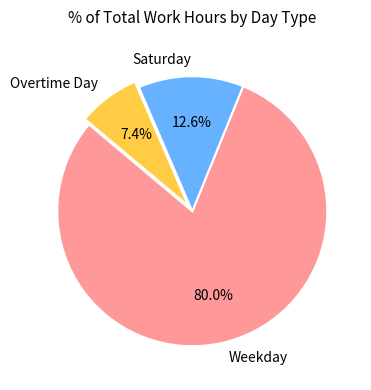

Combined, what portion of the pie is Saturday and Overtime Day?

20.0%